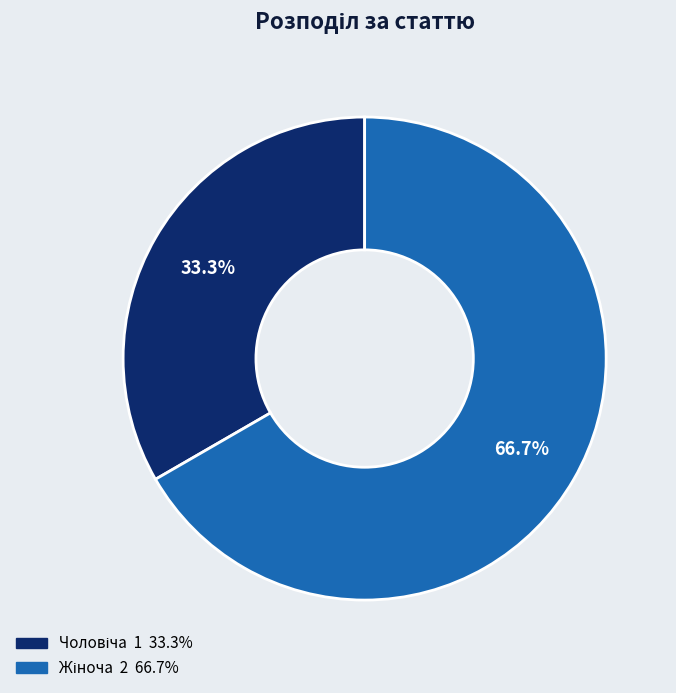

Does any single category account for the majority?

Yes